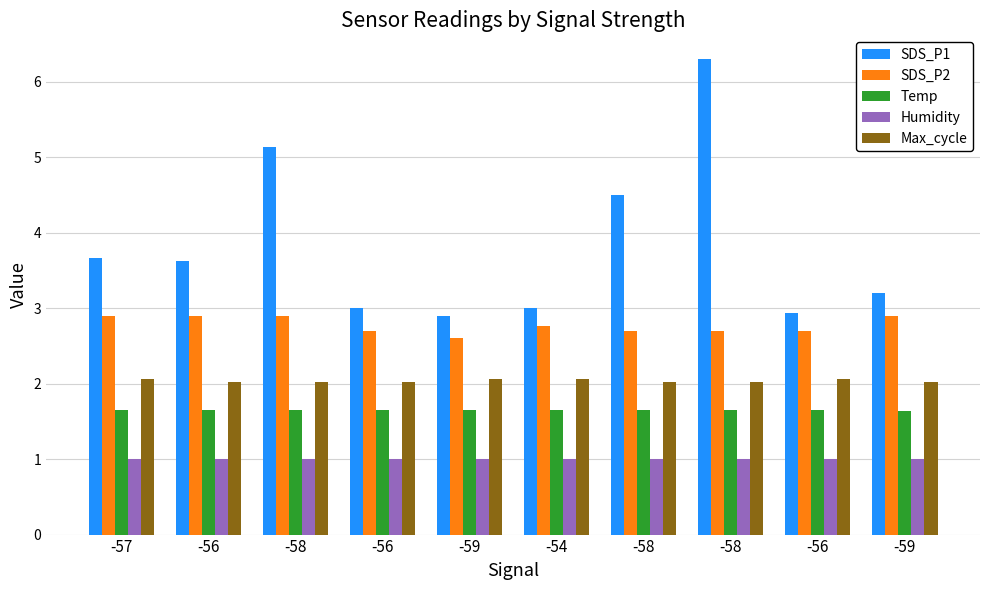

Is the value of SDS_P1 at -54 greater than the value of Temp at -56?

Yes